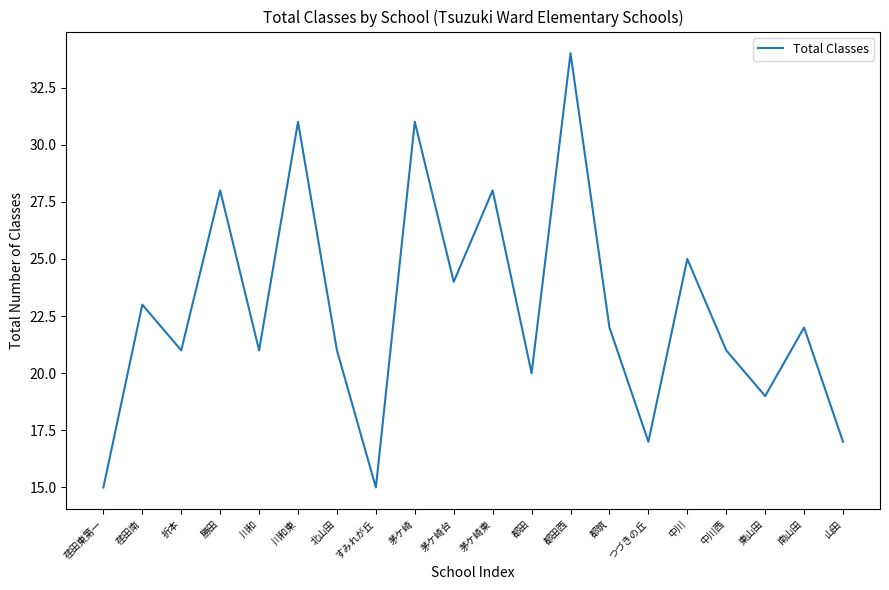

What position from the left is すみれが丘?

8